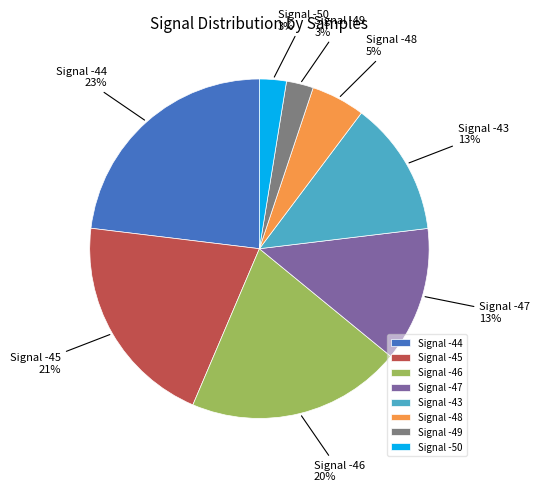

True or false: Signal -48 accounts for 14% of the total.

False